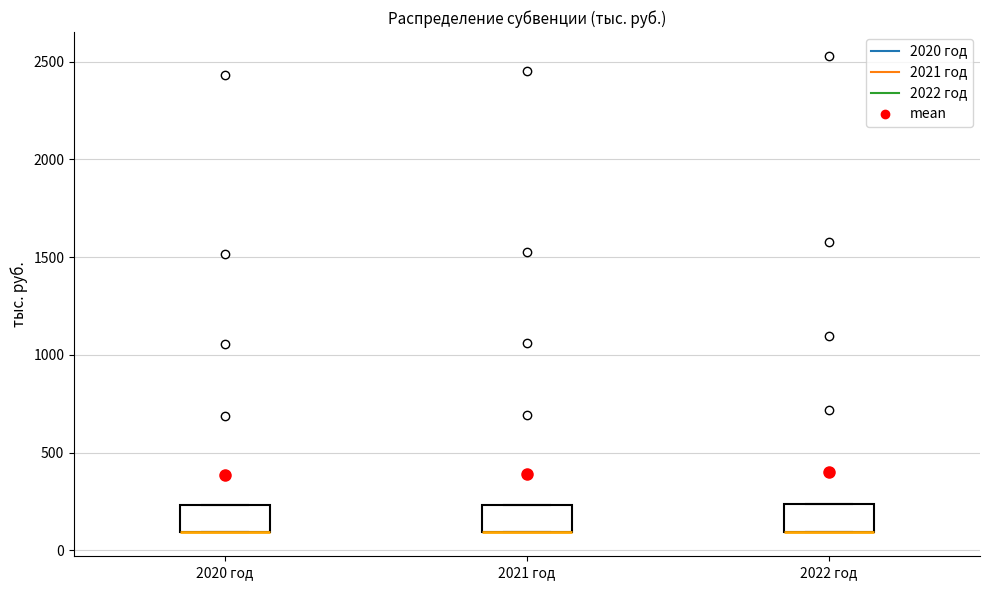

Where is the upper edge of the box for 2022 год on the y-axis? The values are not printed on the chart, so give them approximately, as read against the axis.

250